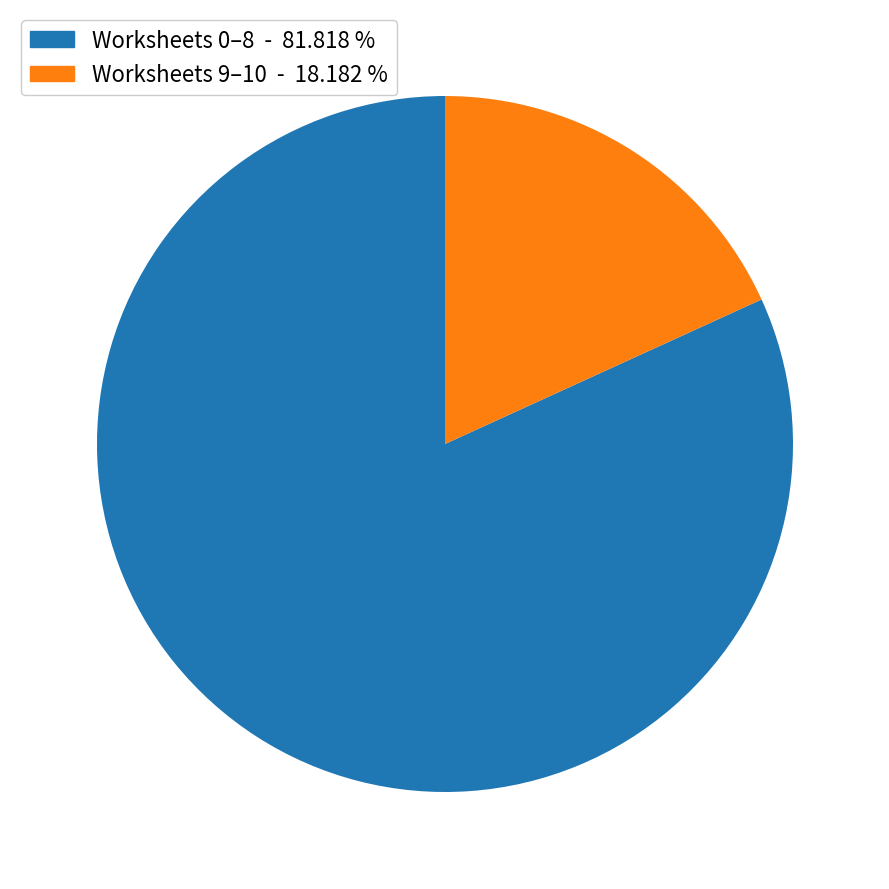

Is there a majority slice in this chart?

Yes